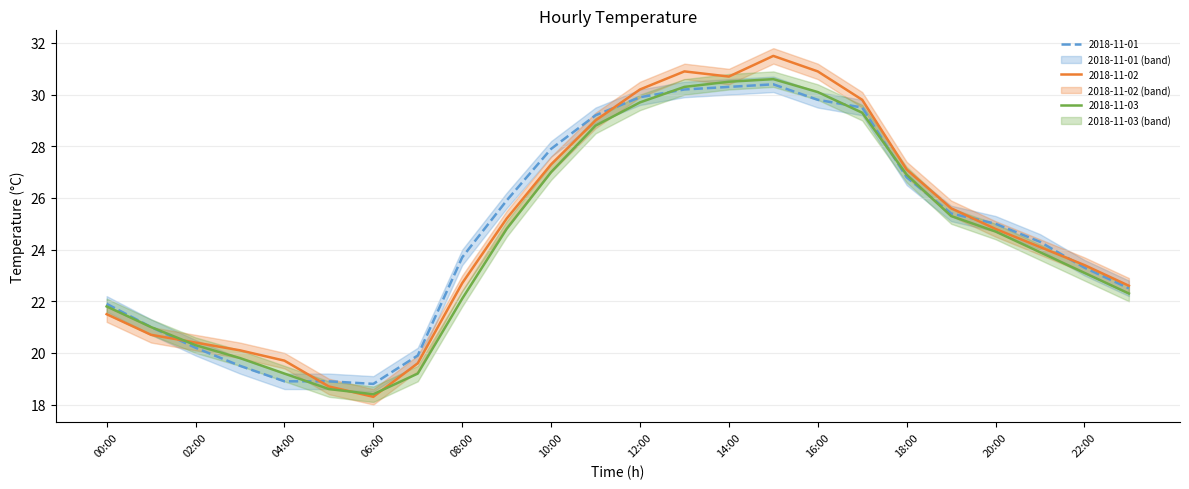

What is the greatest value displayed?

31.5